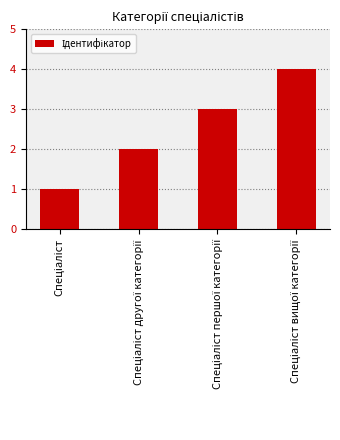

Are the bars horizontal?

No